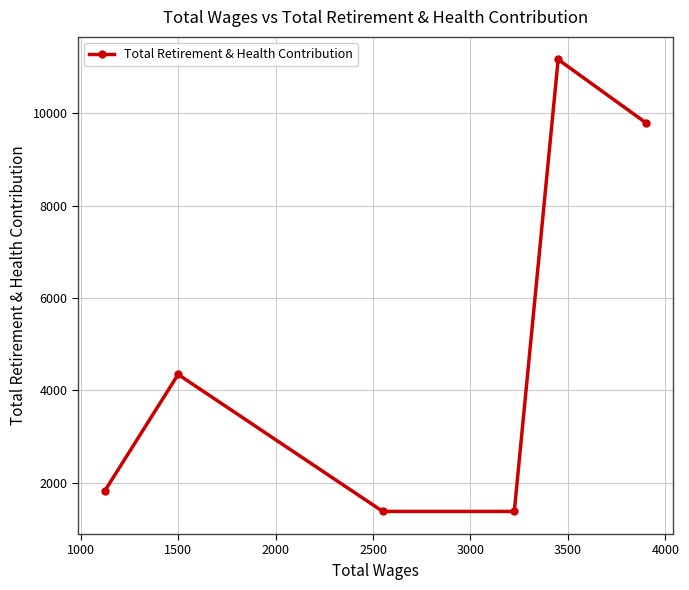

How many points are higher than both their immediate neighbors (excluding endpoints)?

2